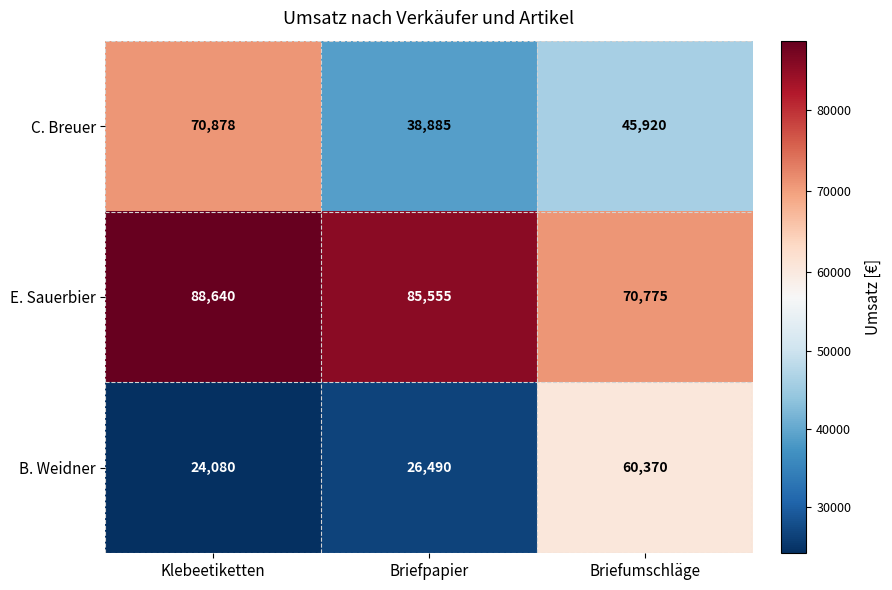

List the series in order of their peak value, lowest first.

B. Weidner, C. Breuer, E. Sauerbier